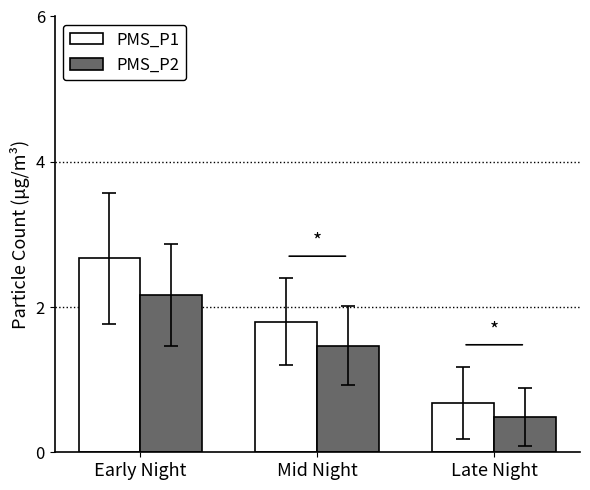

What is the difference between the highest and lowest values at Early Night?

0.5